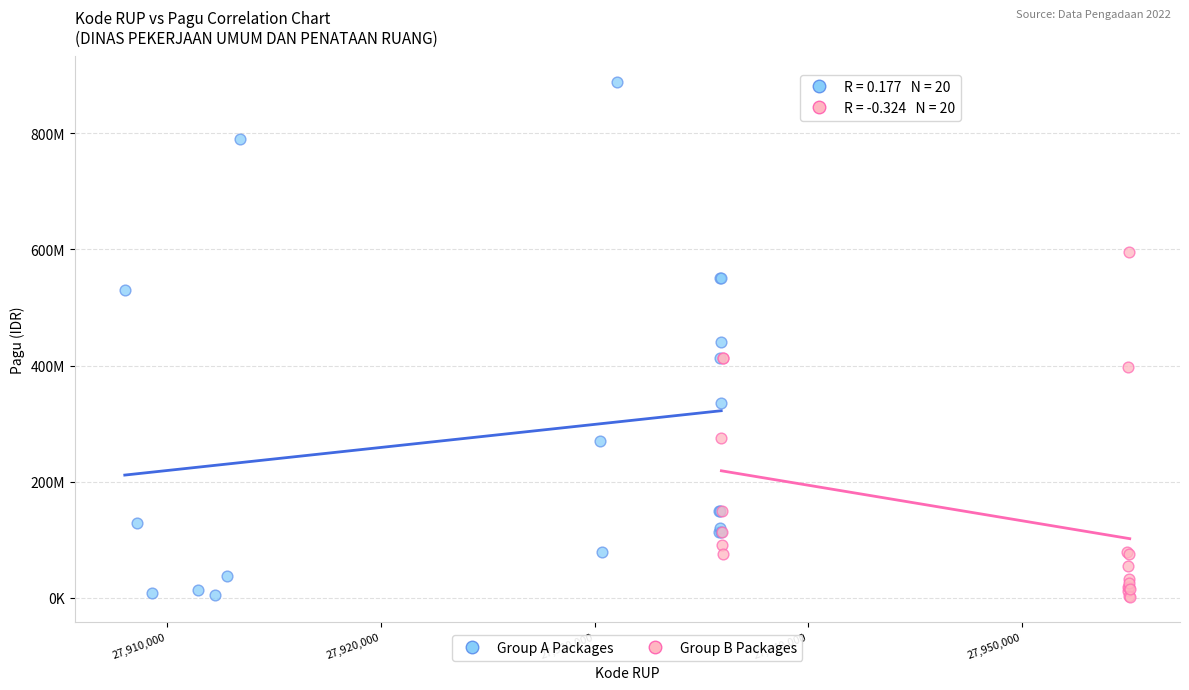

What are all the series names shown in the legend?

Group A Packages, Group B Packages